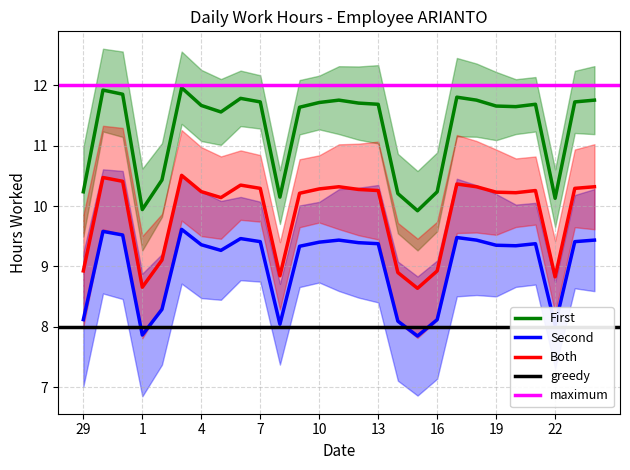

Is the value of maximum at 3 greater than the value of greedy at 6?

Yes